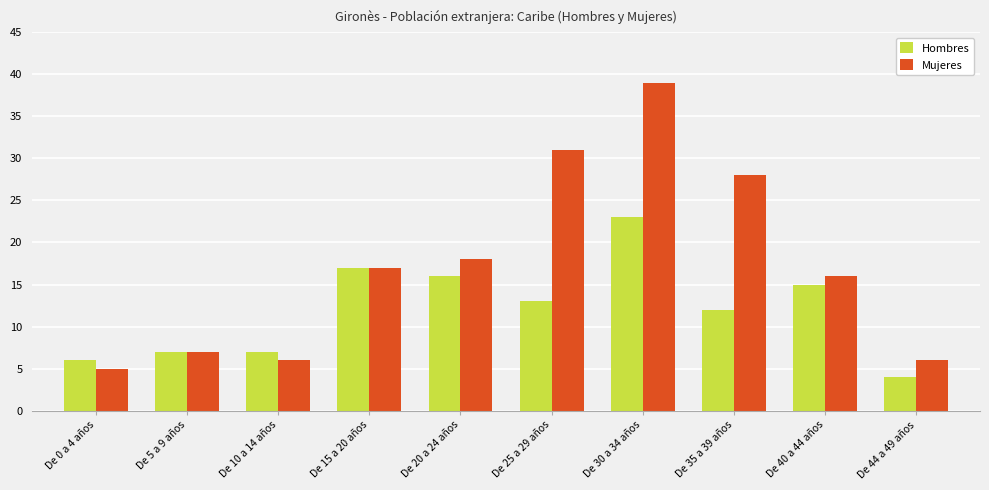

How many bars are there in total?

20